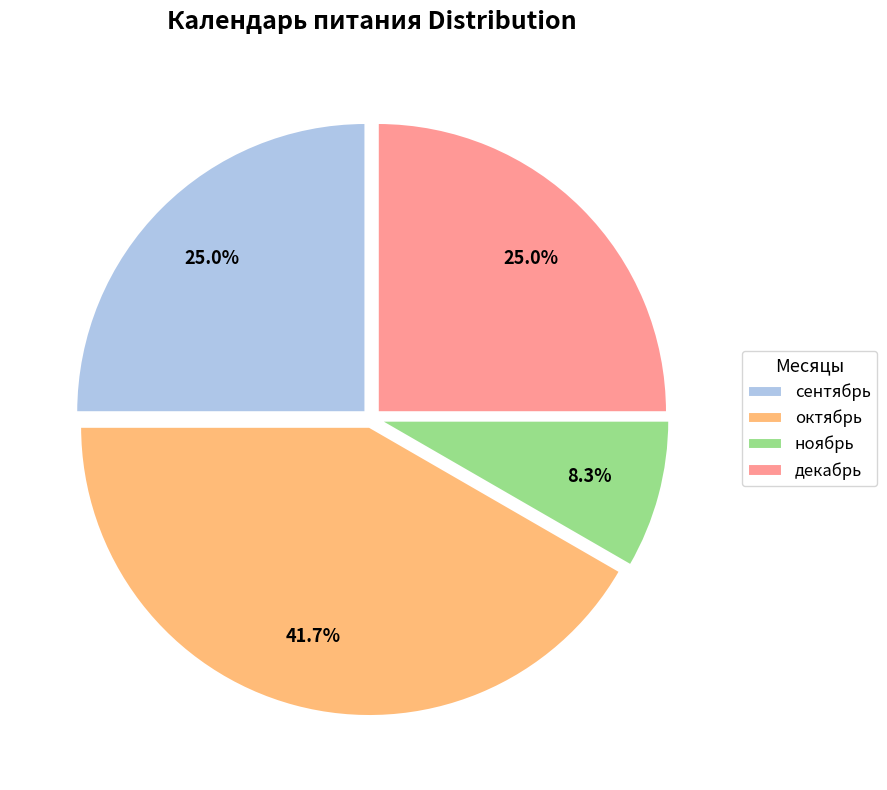

What percentage is the октябрь slice, to the nearest percent?

42%